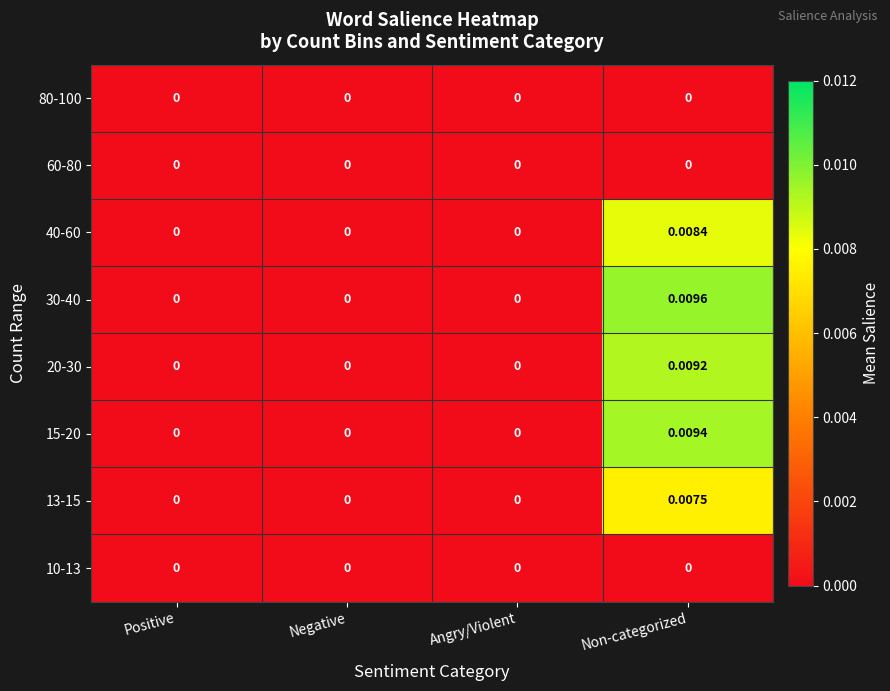

Which label corresponds to the largest value in the chart?

Non-categorized